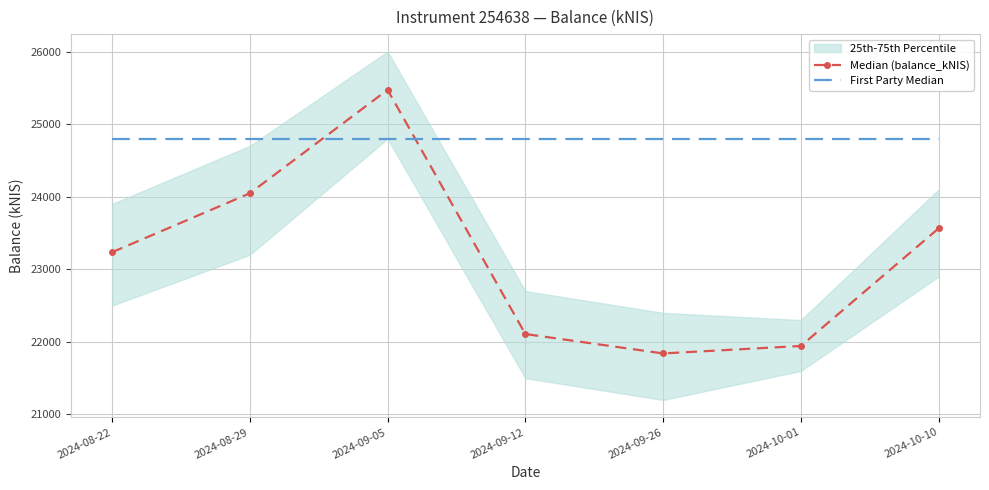

At which label is Median (balance_kNIS) closest to 23656?

2024-10-10